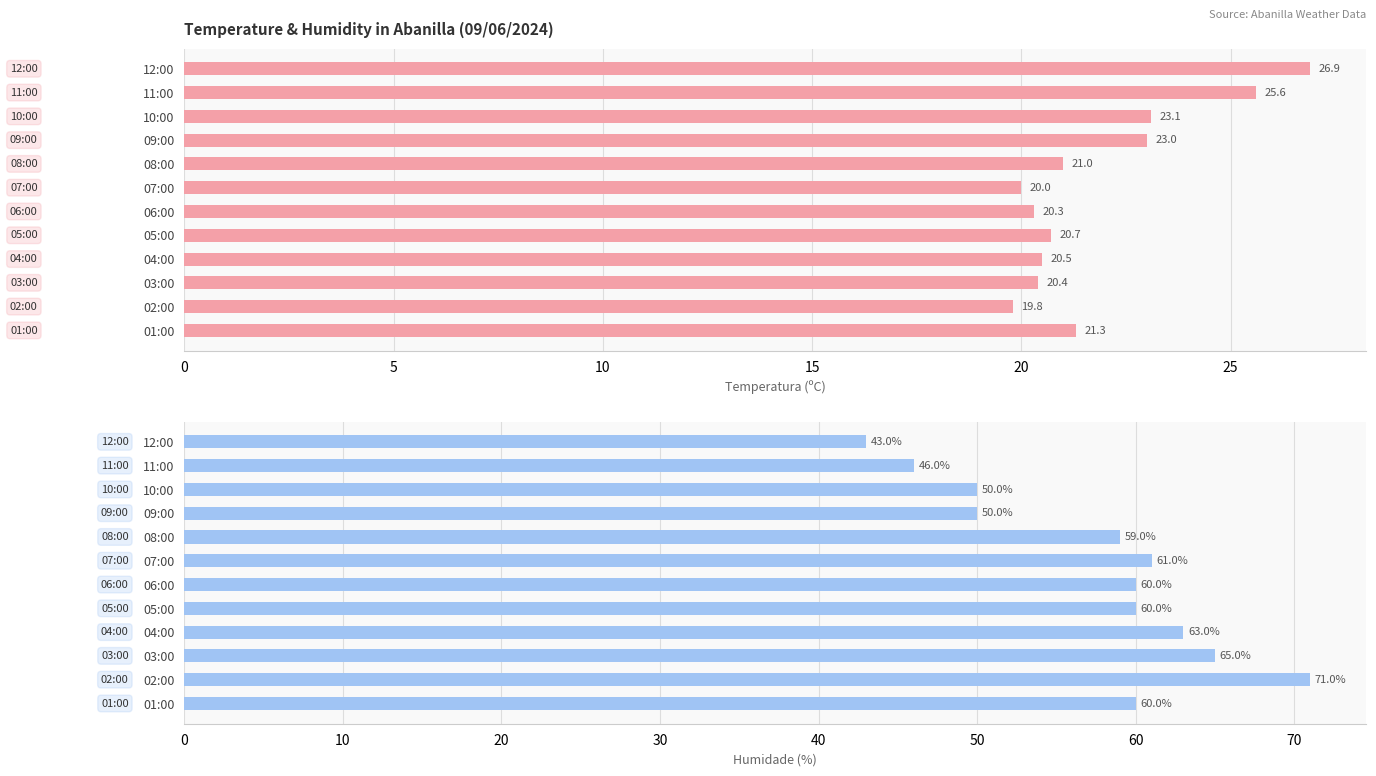

How many categories are shown in the chart?

12